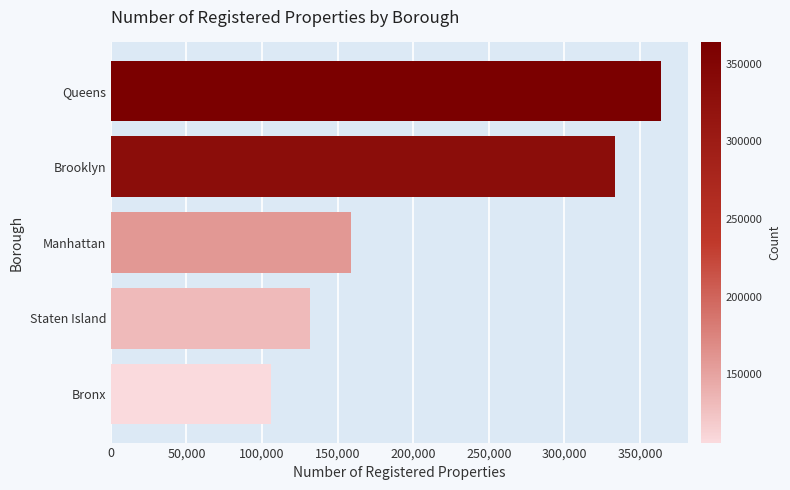

What is the difference between the second highest and second lowest values?

201799